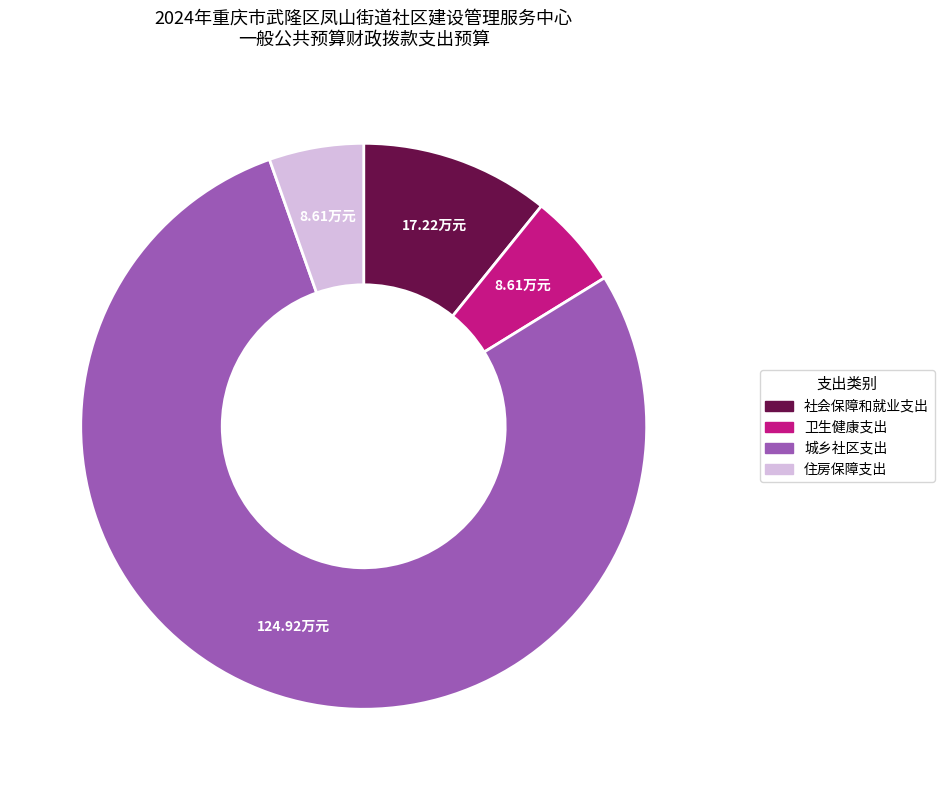

Does 城乡社区支出 represent more than half of the total?

Yes